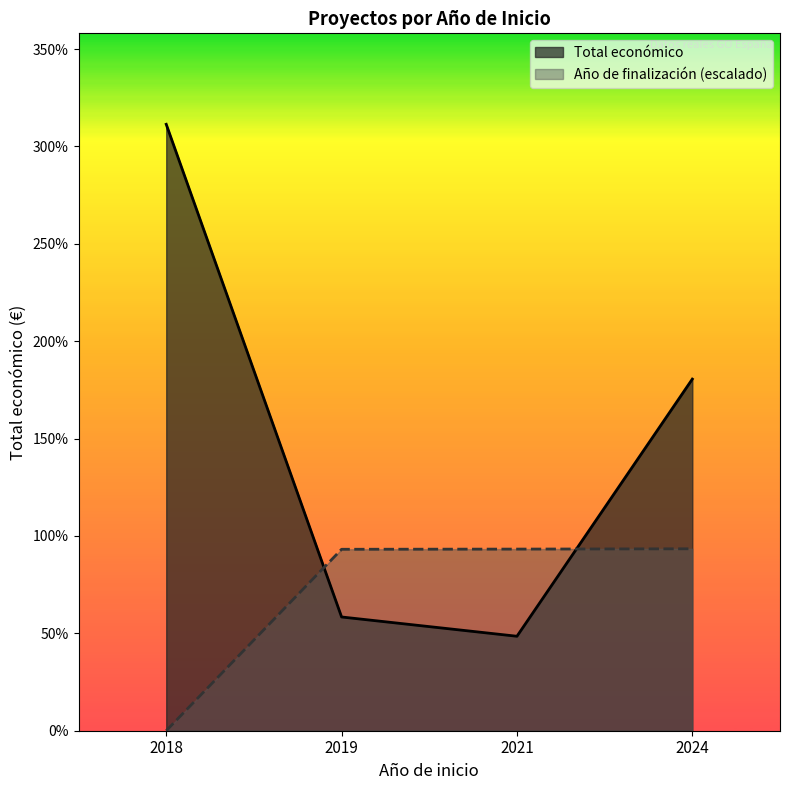

Does the chart have visible grid lines?

No